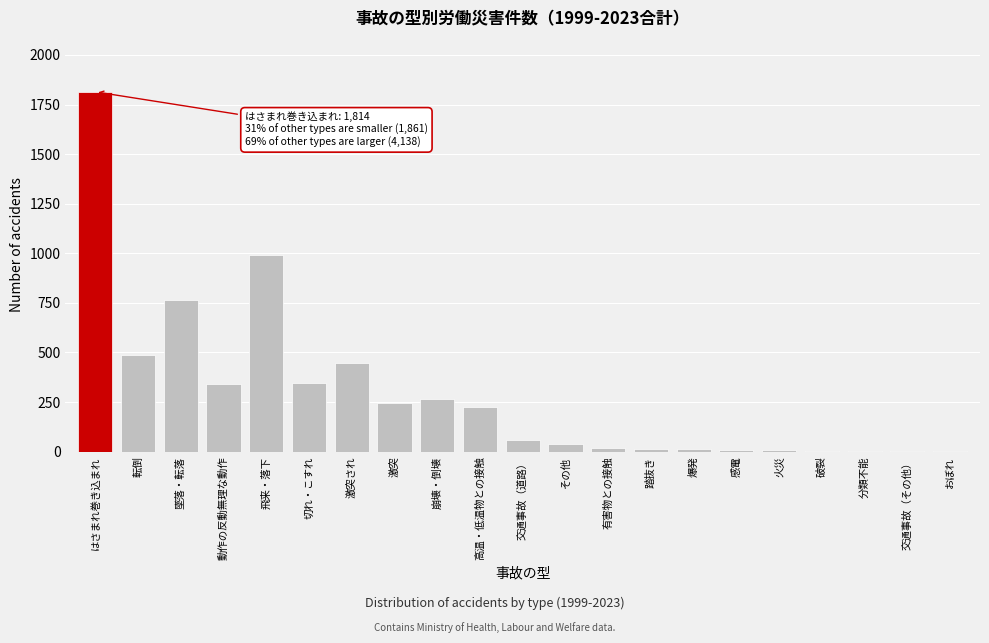

Where is the data nearest to the value 907?

飛来・落下